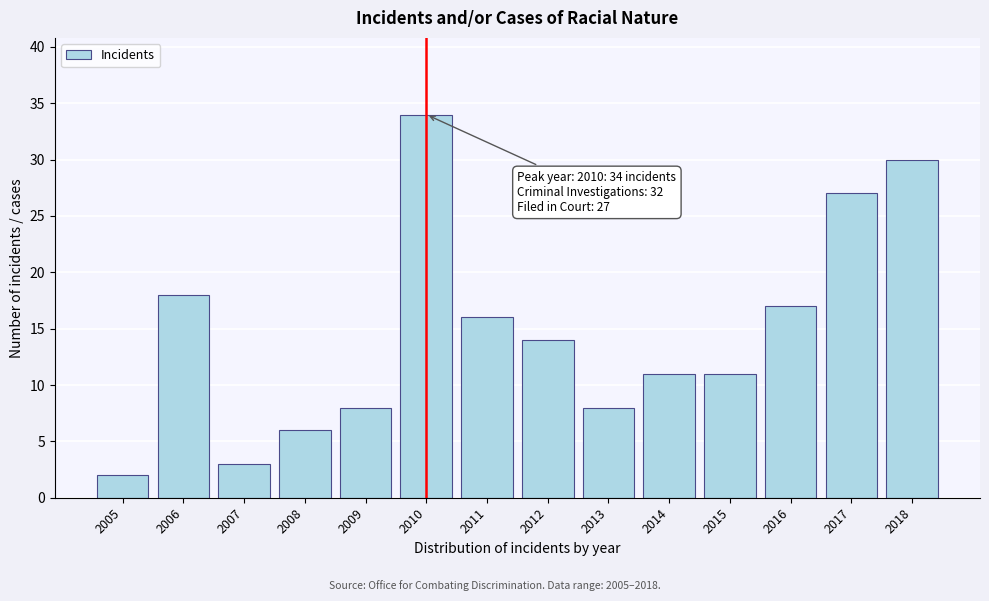

Reading right to left, extract all data points from this chart.

30	27	17	11	11	8	14	16	34	8	6	3	18	2